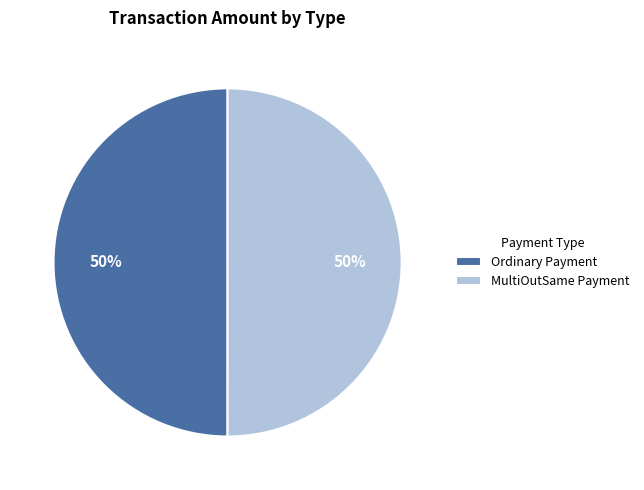

How many slices are in this pie chart?

2